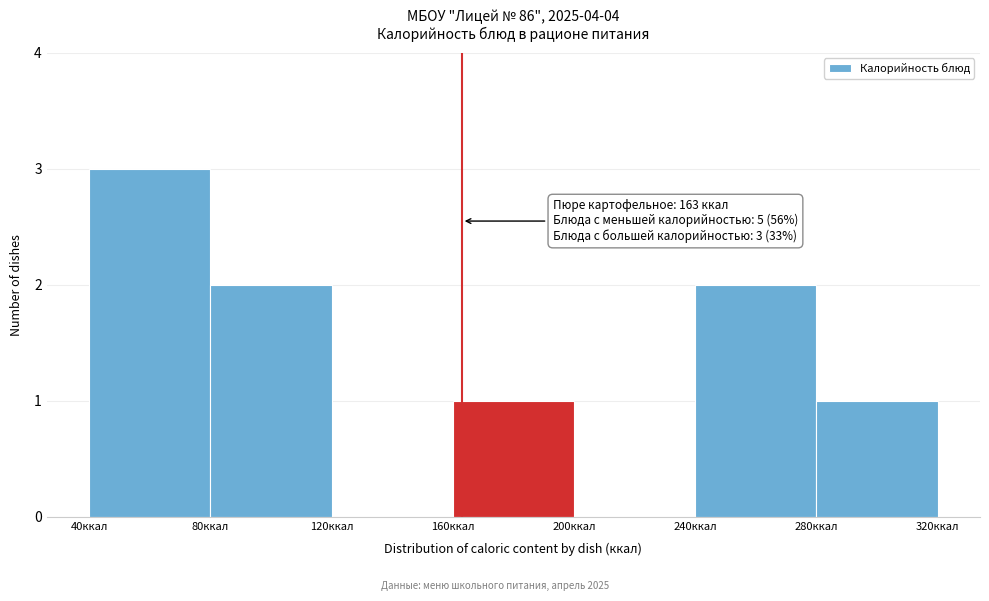

Which range on the x-axis has the tallest bar?

40 to 80